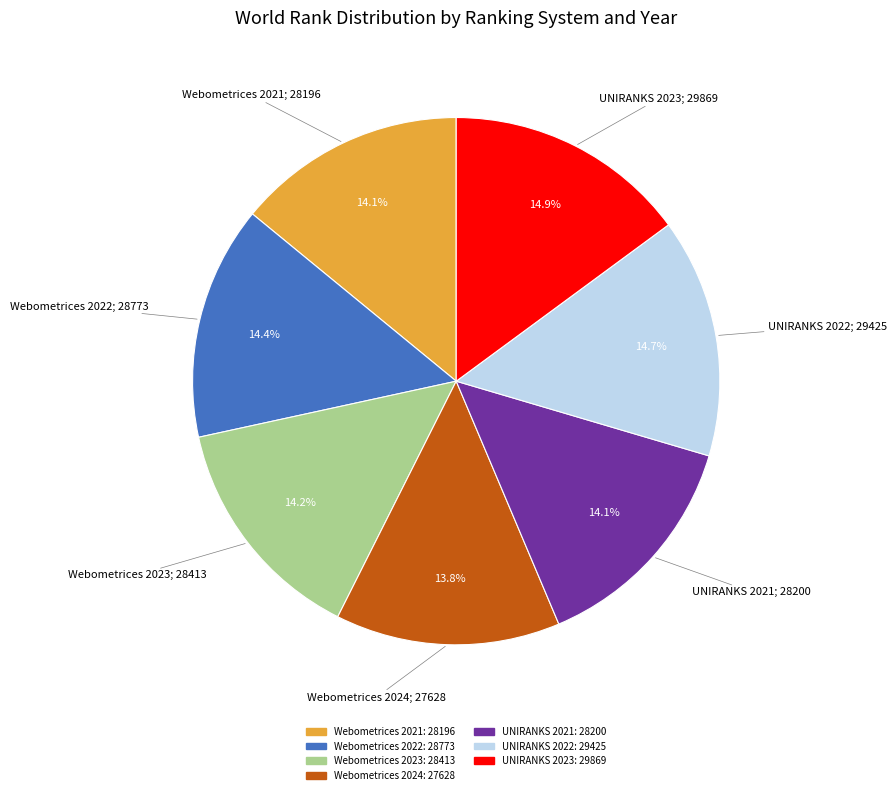

Do UNIRANKS 2023 and Webometrices 2021 together represent more than half of the pie?

No